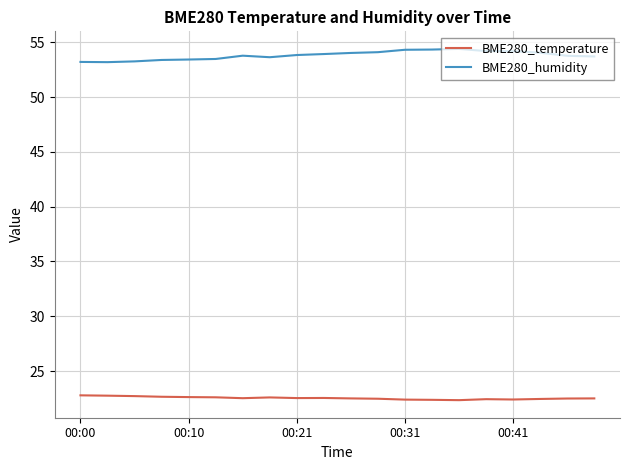

At how many categories does at least one series exceed 39?

20